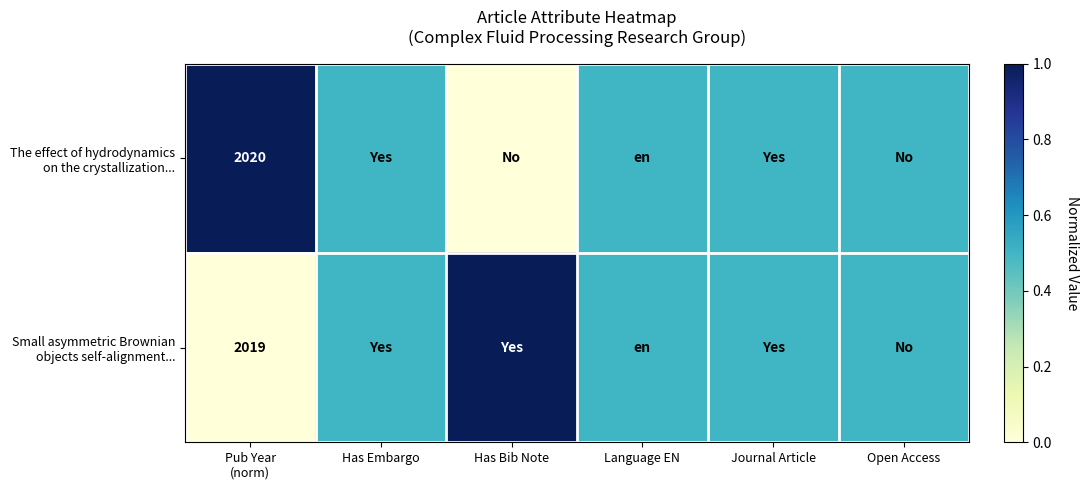

True or false: The effect of hydrodynamics on the crystallization... has a value of 0.2 at Has Embargo.

False